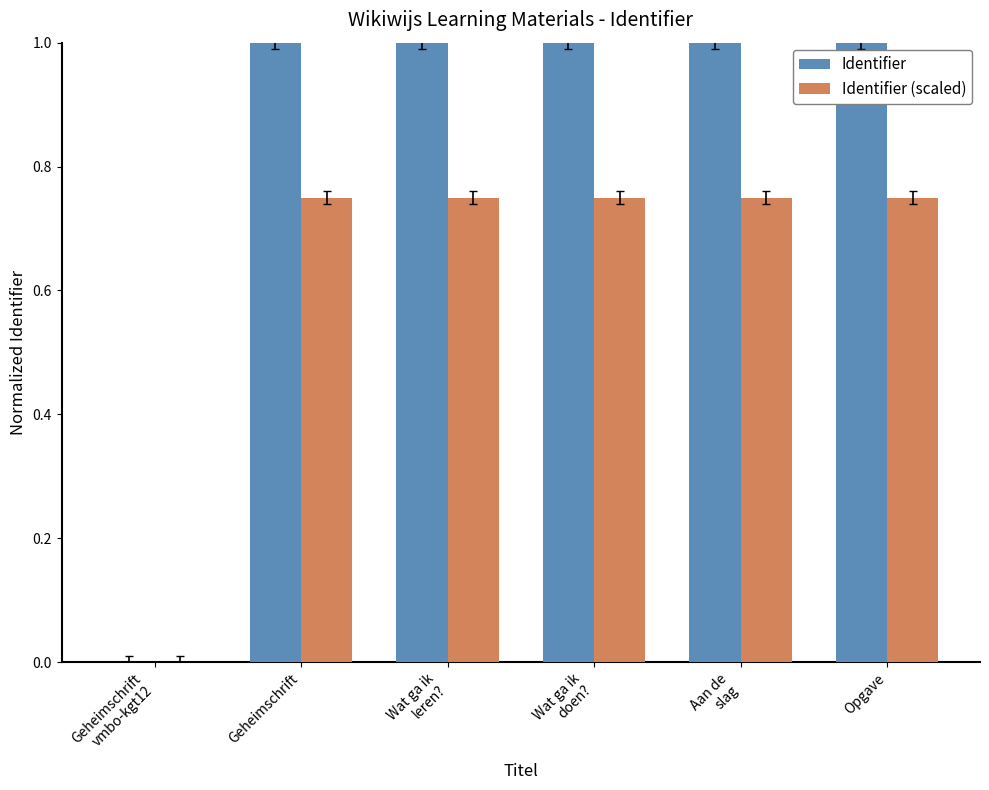

What is the maximum value shown in the chart?

1.0